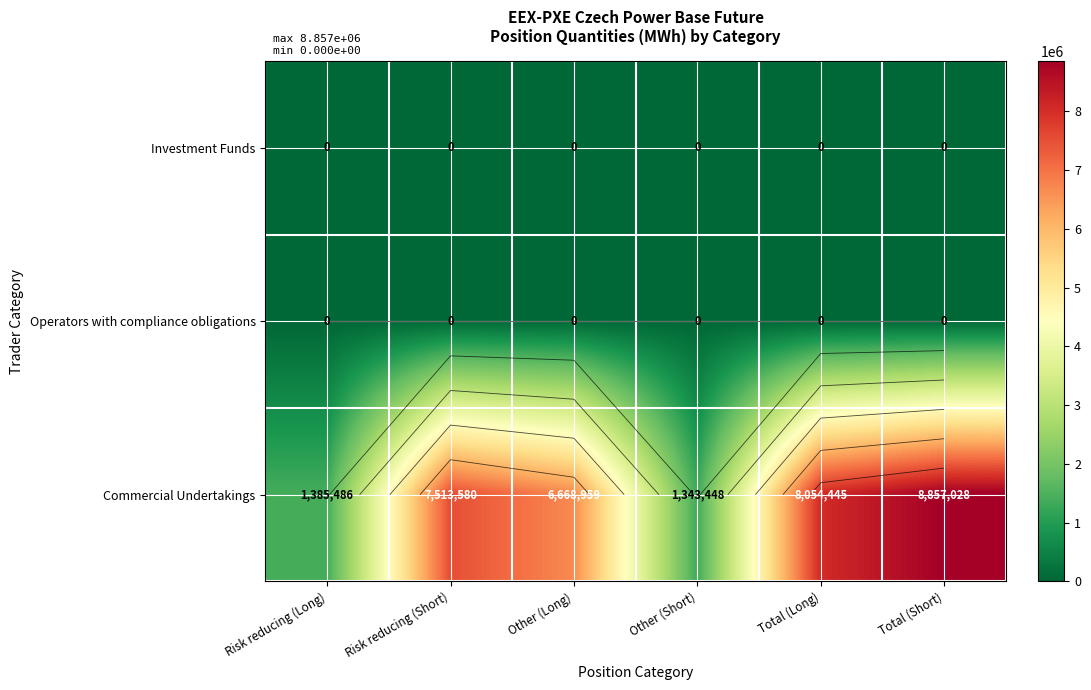

List the series in order of their peak value, highest first.

Commercial Undertakings, Investment Funds, Operators with compliance obligations